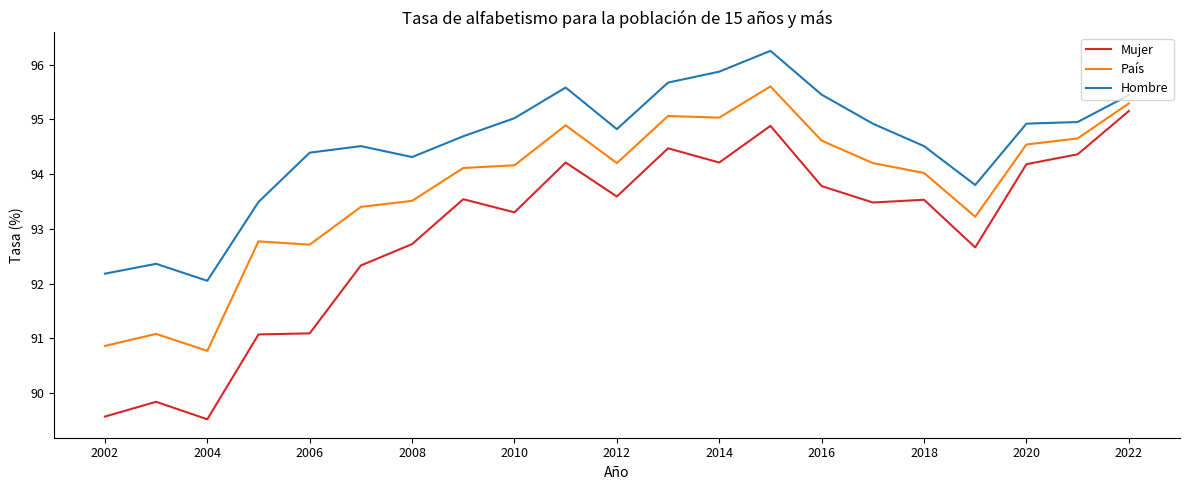

How many series are shown in this chart?

3